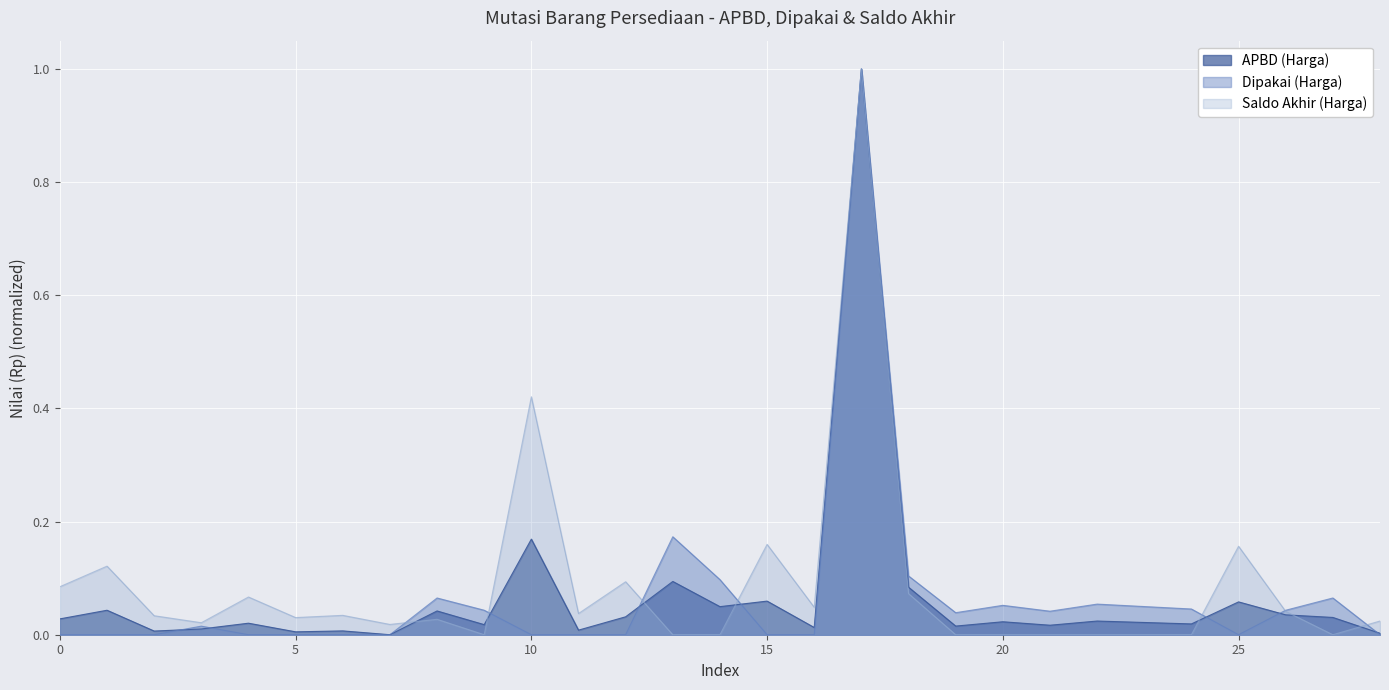

What is the maximum value for Saldo Akhir (Harga)?

1.0